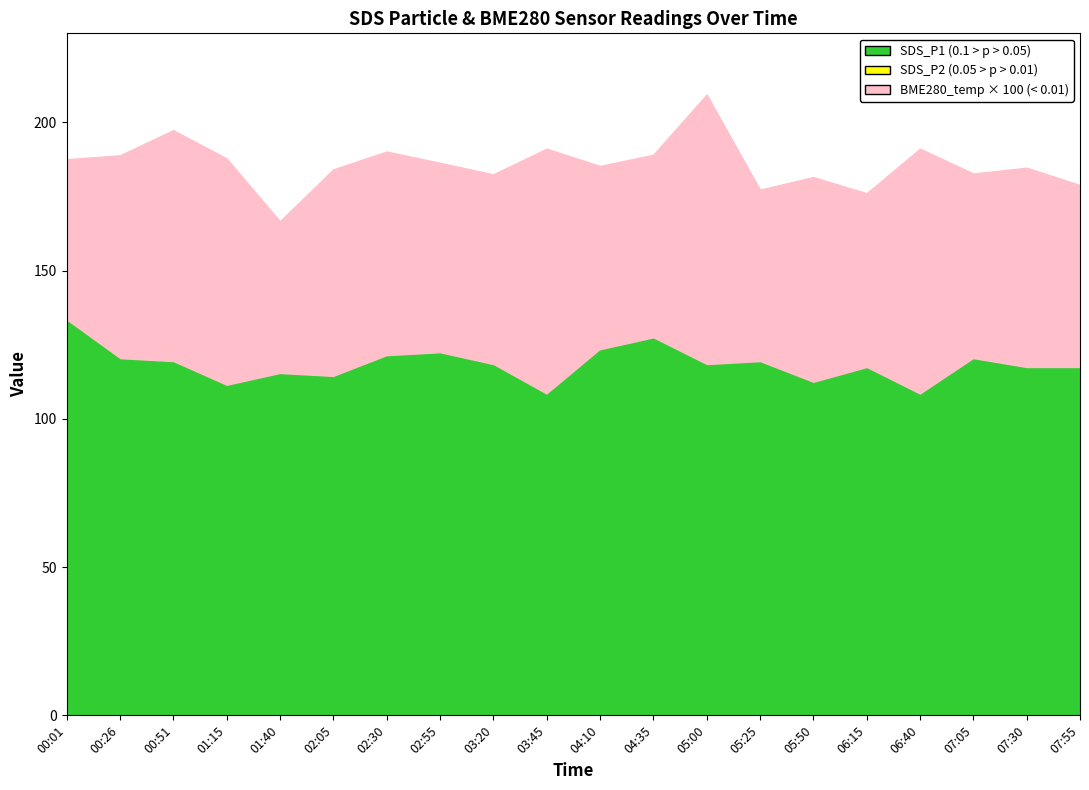

True or false: SDS_P1 and BME280_temperature intersect in this chart.

False